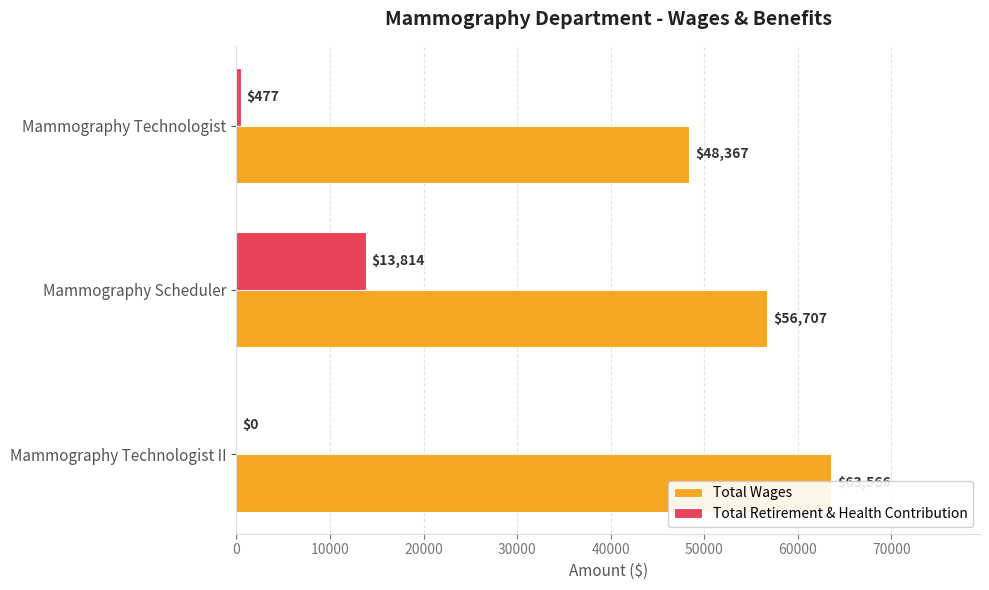

Count the number of categories in the chart.

3